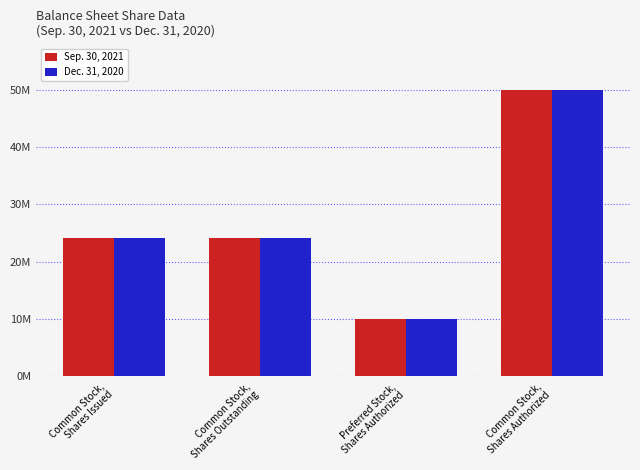

Which series has the largest total across all categories?

Dec. 31, 2020